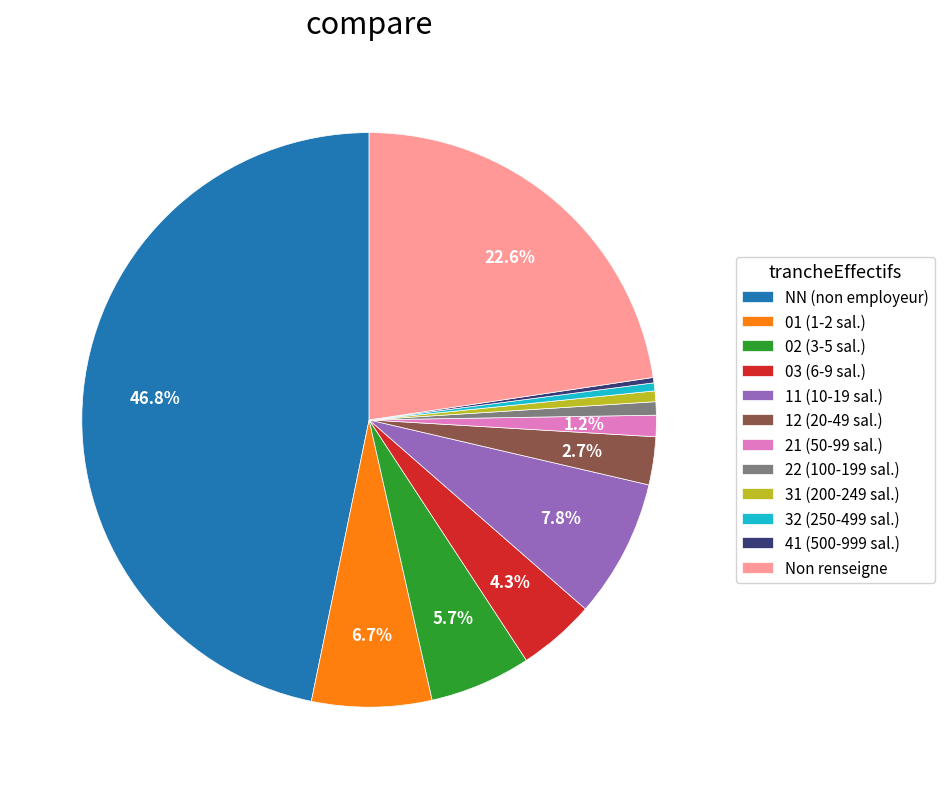

Between 22 (100-199 sal.) and 02 (3-5 sal.), which is larger?

02 (3-5 sal.)